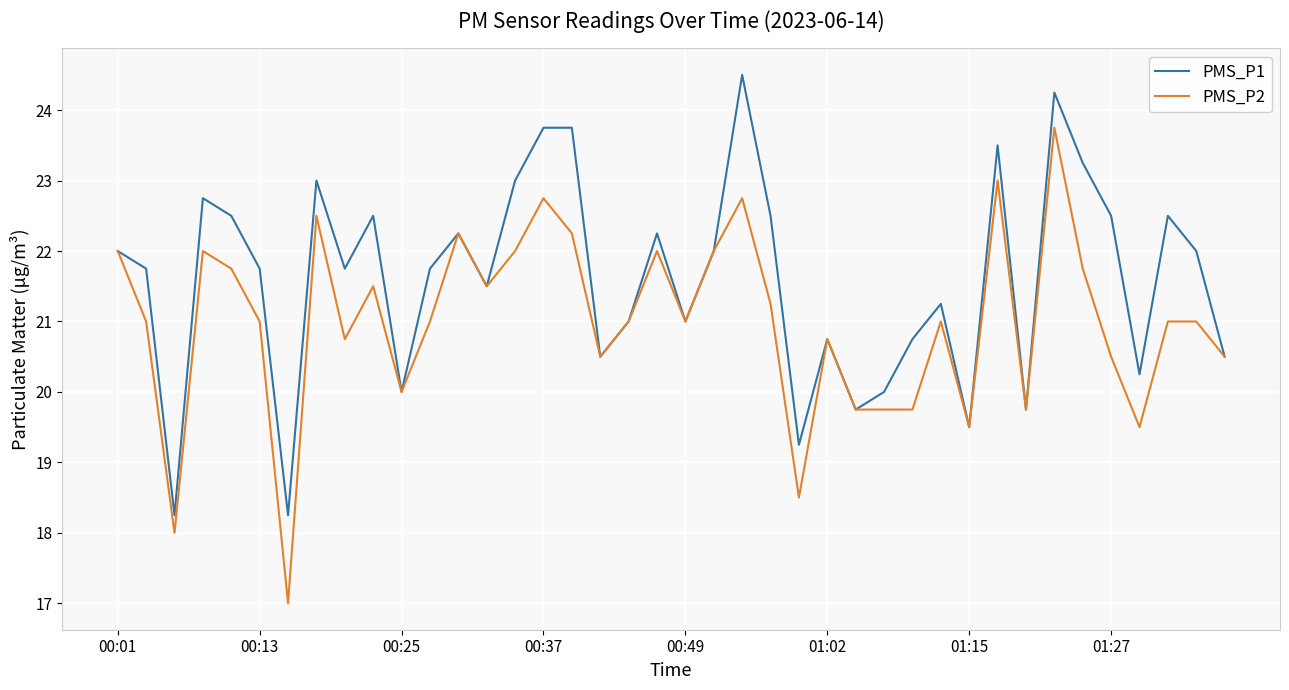

Which series has the largest total across all categories?

PMS_P1